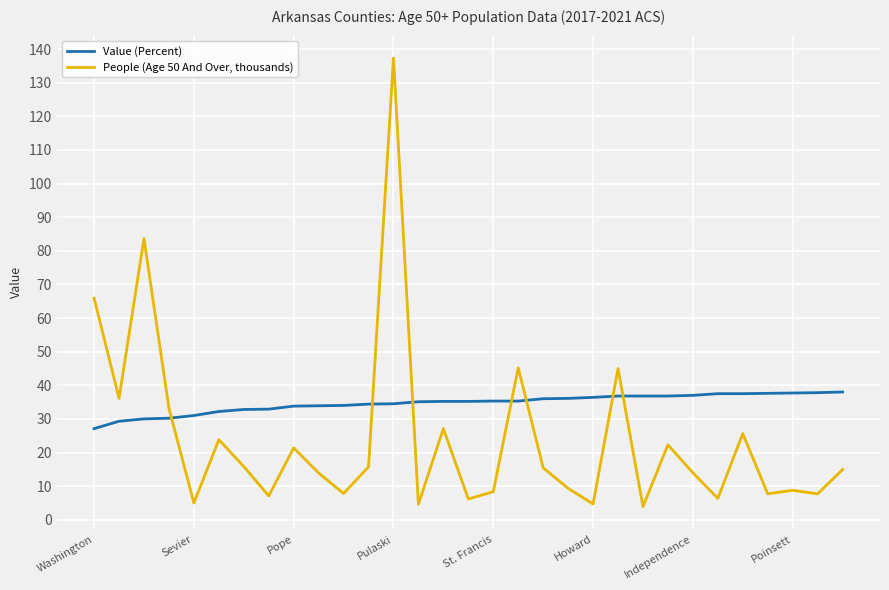

True or false: People (Age 50 And Over, thousands) has more than 2 interior local peaks.

True